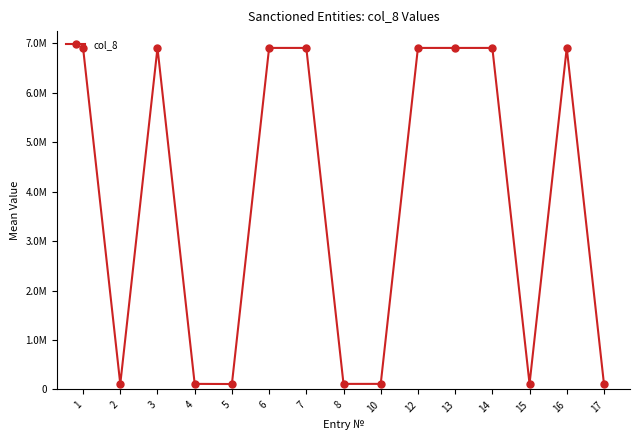

What is the value of the 1st point from the left?

6908629